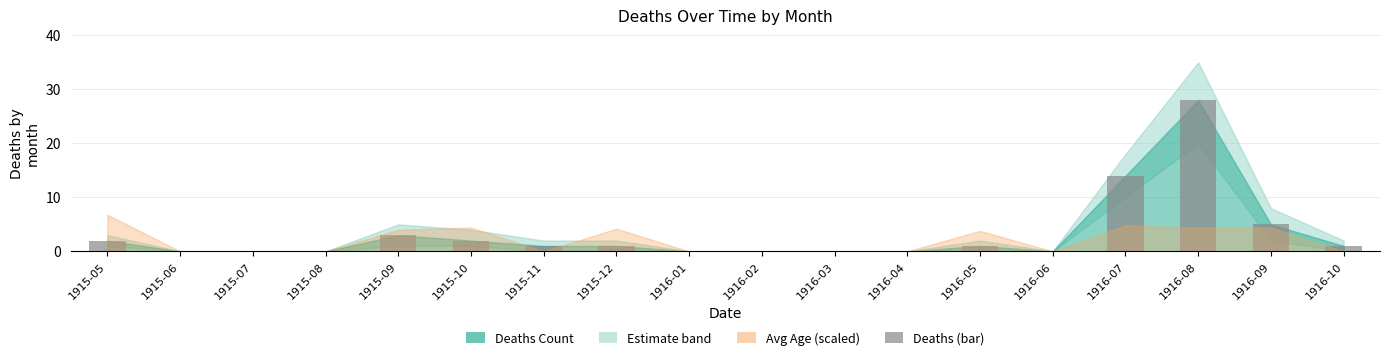

True or false: the data shows 0 at 1915-08.

True